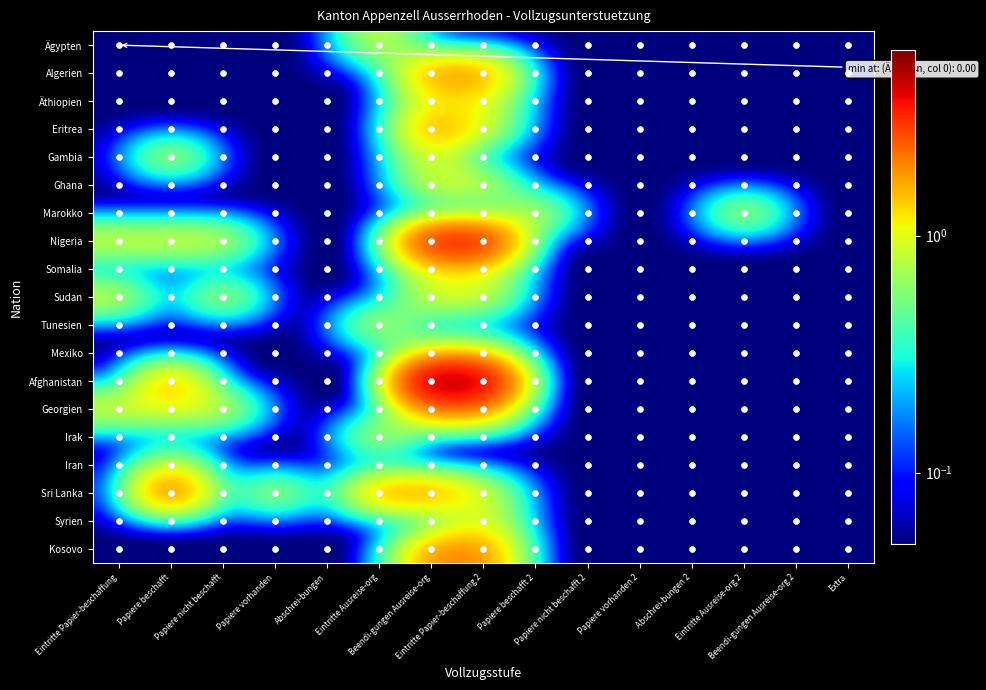

What is the highest value of the Georgien series?

2.0